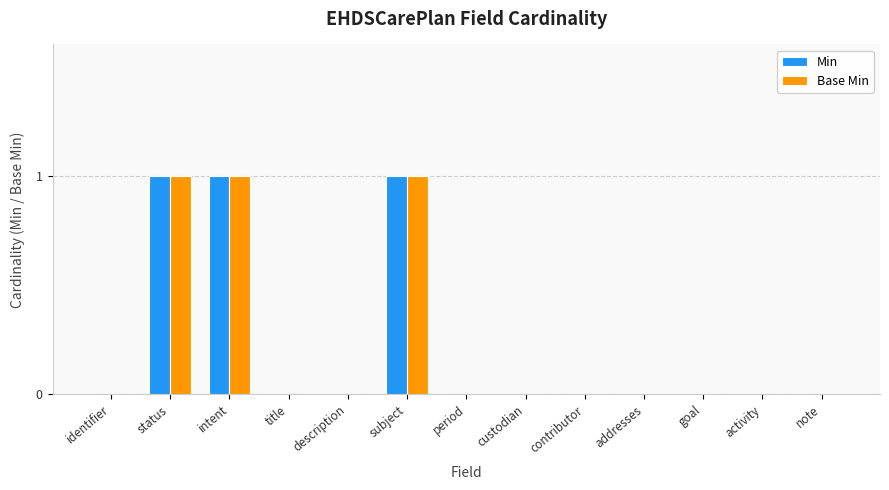

What is the difference between the Base Min values at goal and intent?

1